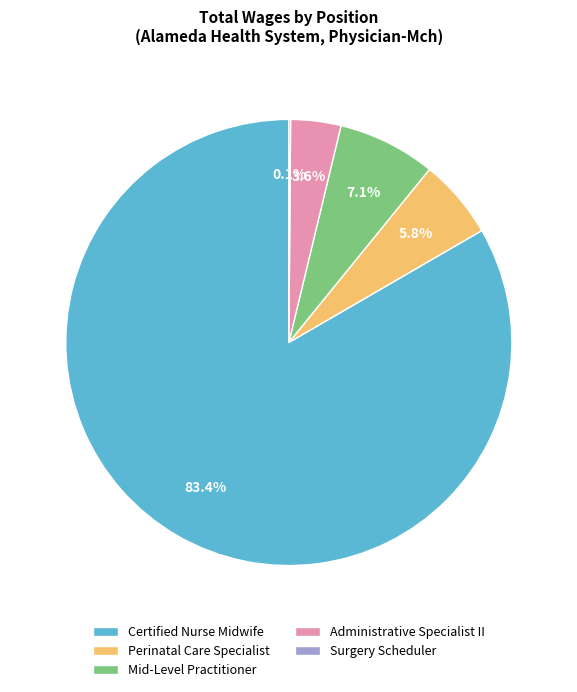

Combined, do Mid-Level Practitioner and Administrative Specialist II account for over 50%?

No